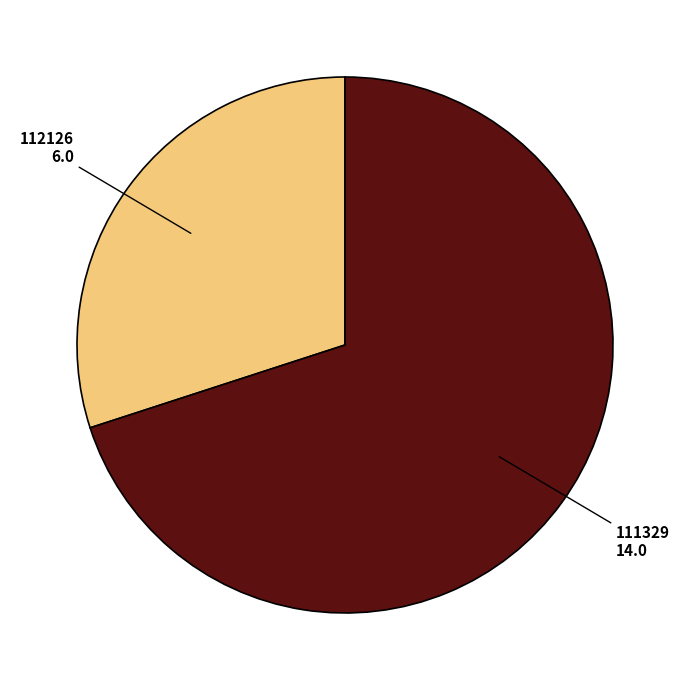

Rank the categories by value from highest to lowest.

111329, 112126